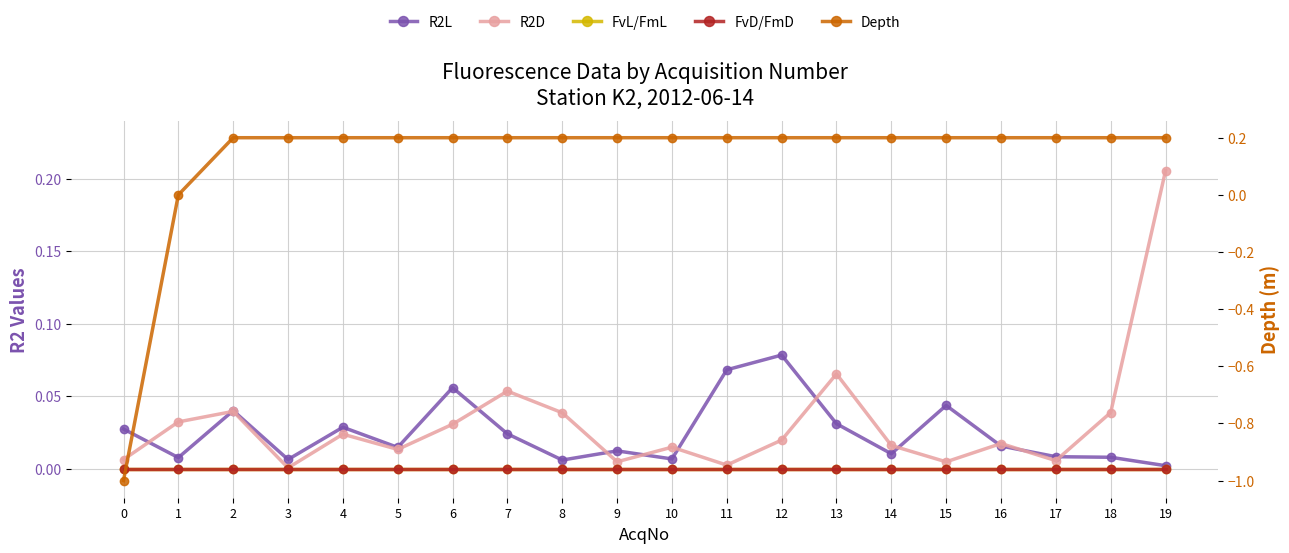

Is it true that FvD/FmD equals 0.0 at 17?

True